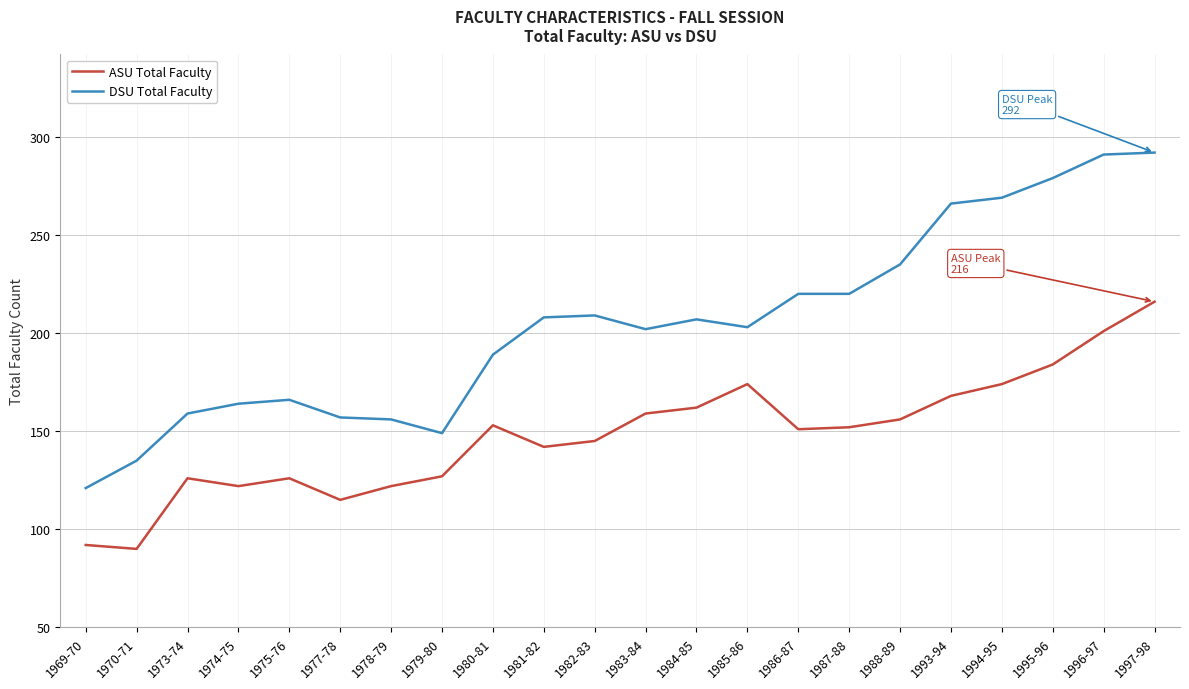

What position from the right is 1980-81?

14